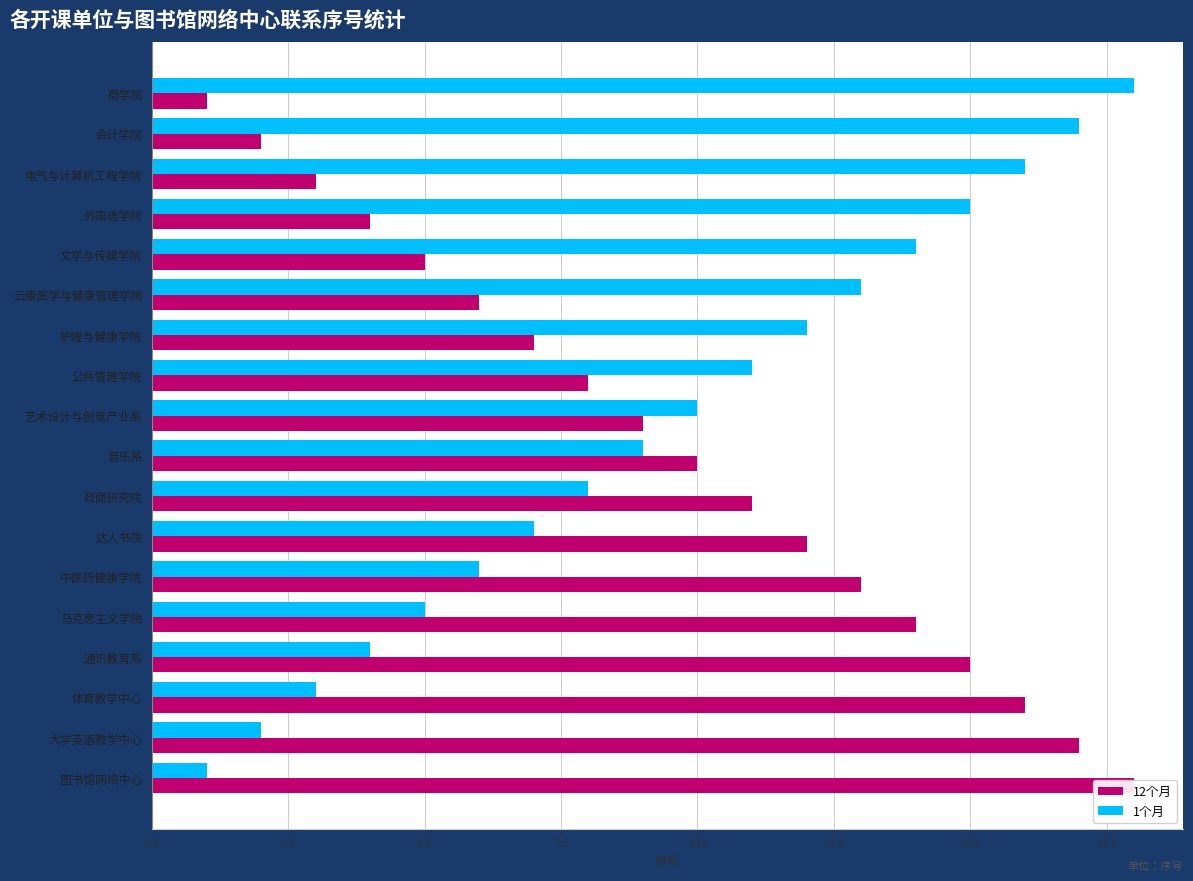

List the series in order of their peak value, lowest first.

12个月, 1个月